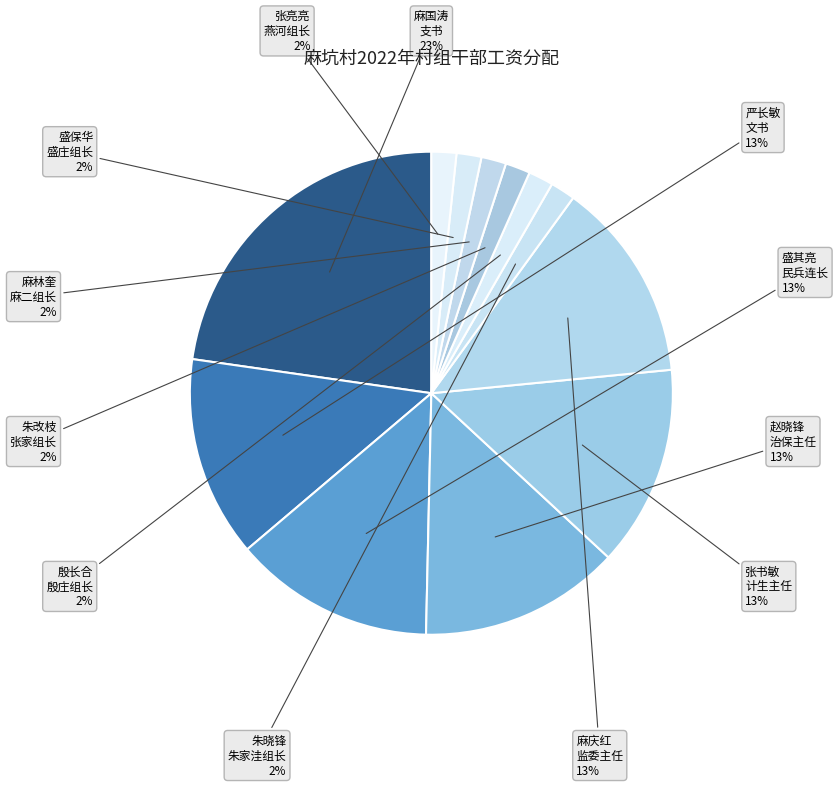

How many slices are in this pie chart?

12